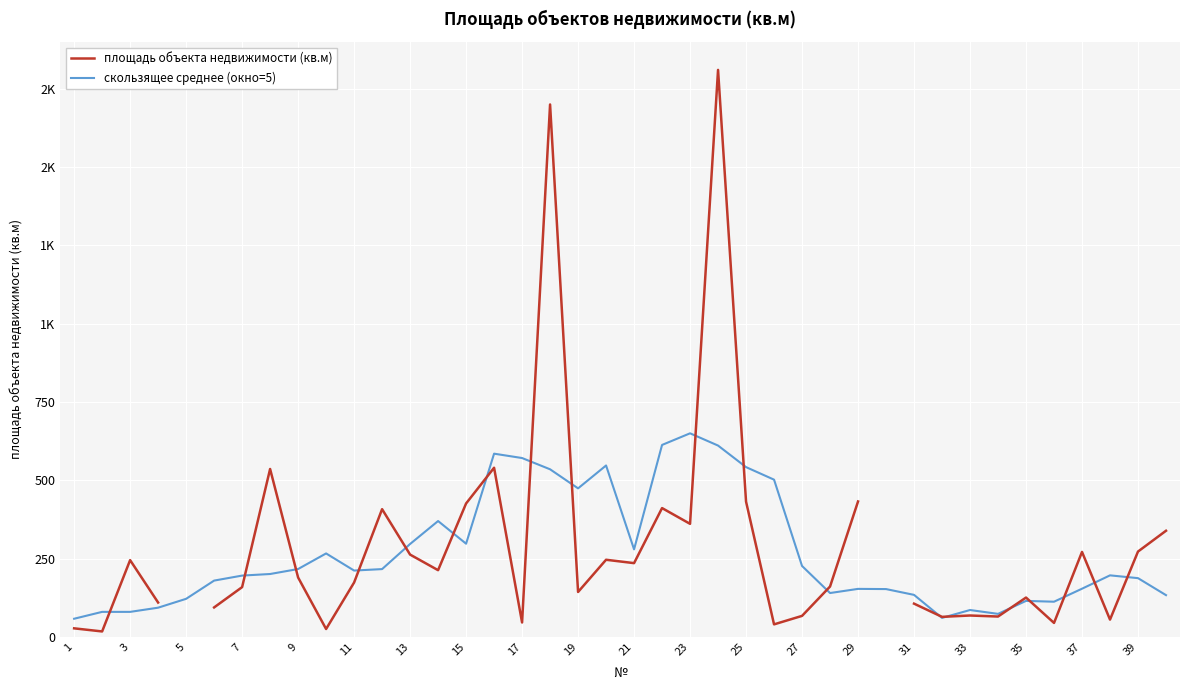

At how many categories does at least one series exceed 884?

2